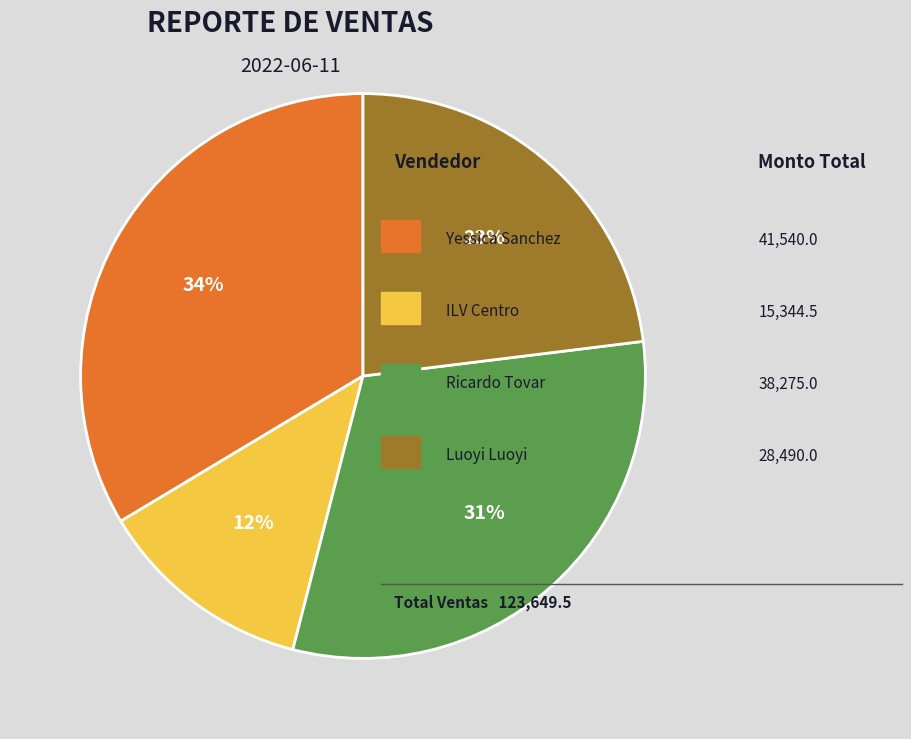

Does any single category account for the majority?

No